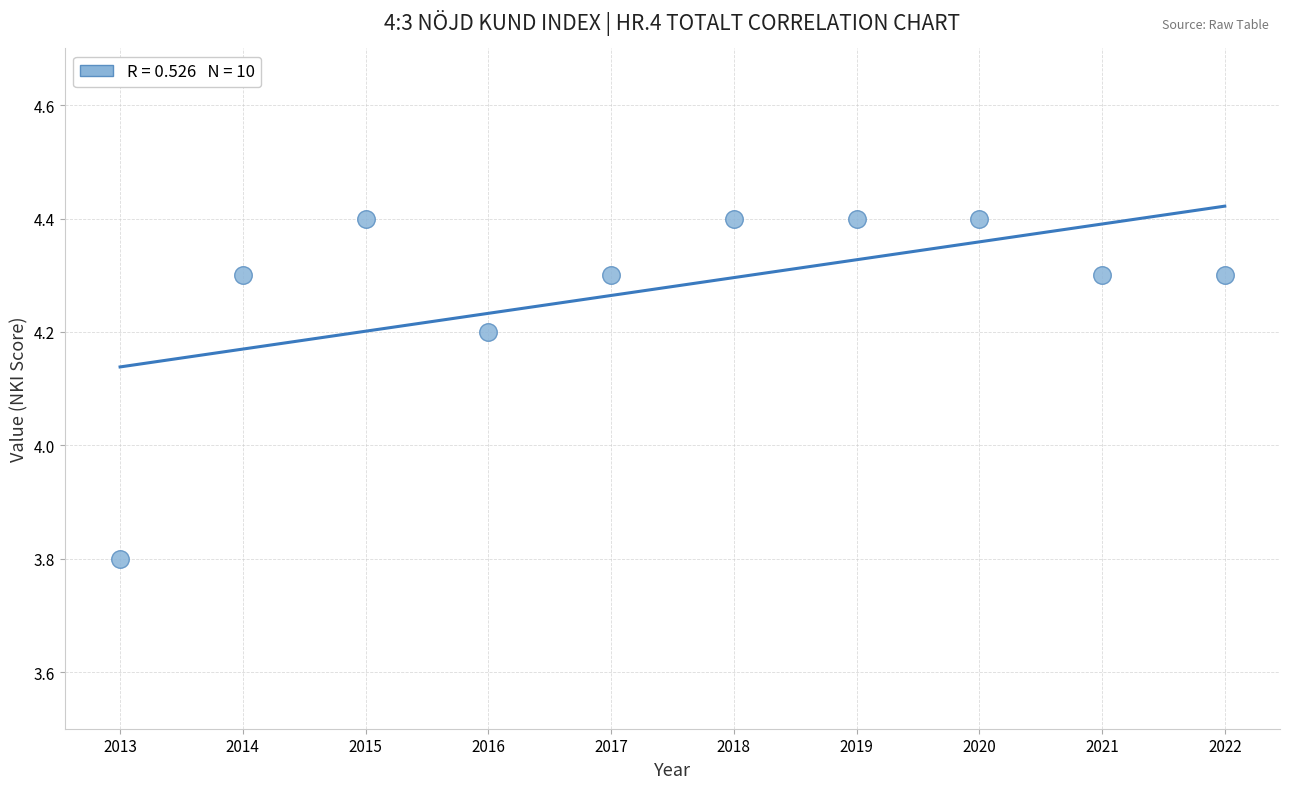

What is the range of X values (max minus min)?

9.0